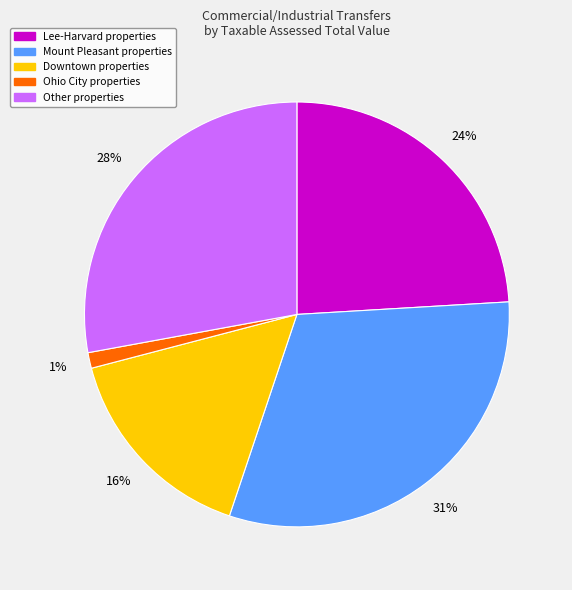

To the nearest percent, what is the average slice percentage?

20%